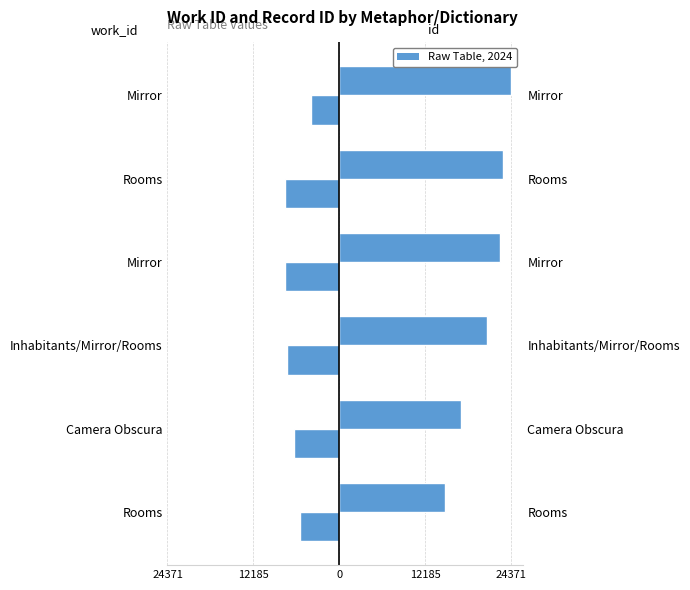

What is the sum of the work_id values at Inhabitants/Mirror/Rooms and Camera Obscura?

-13947